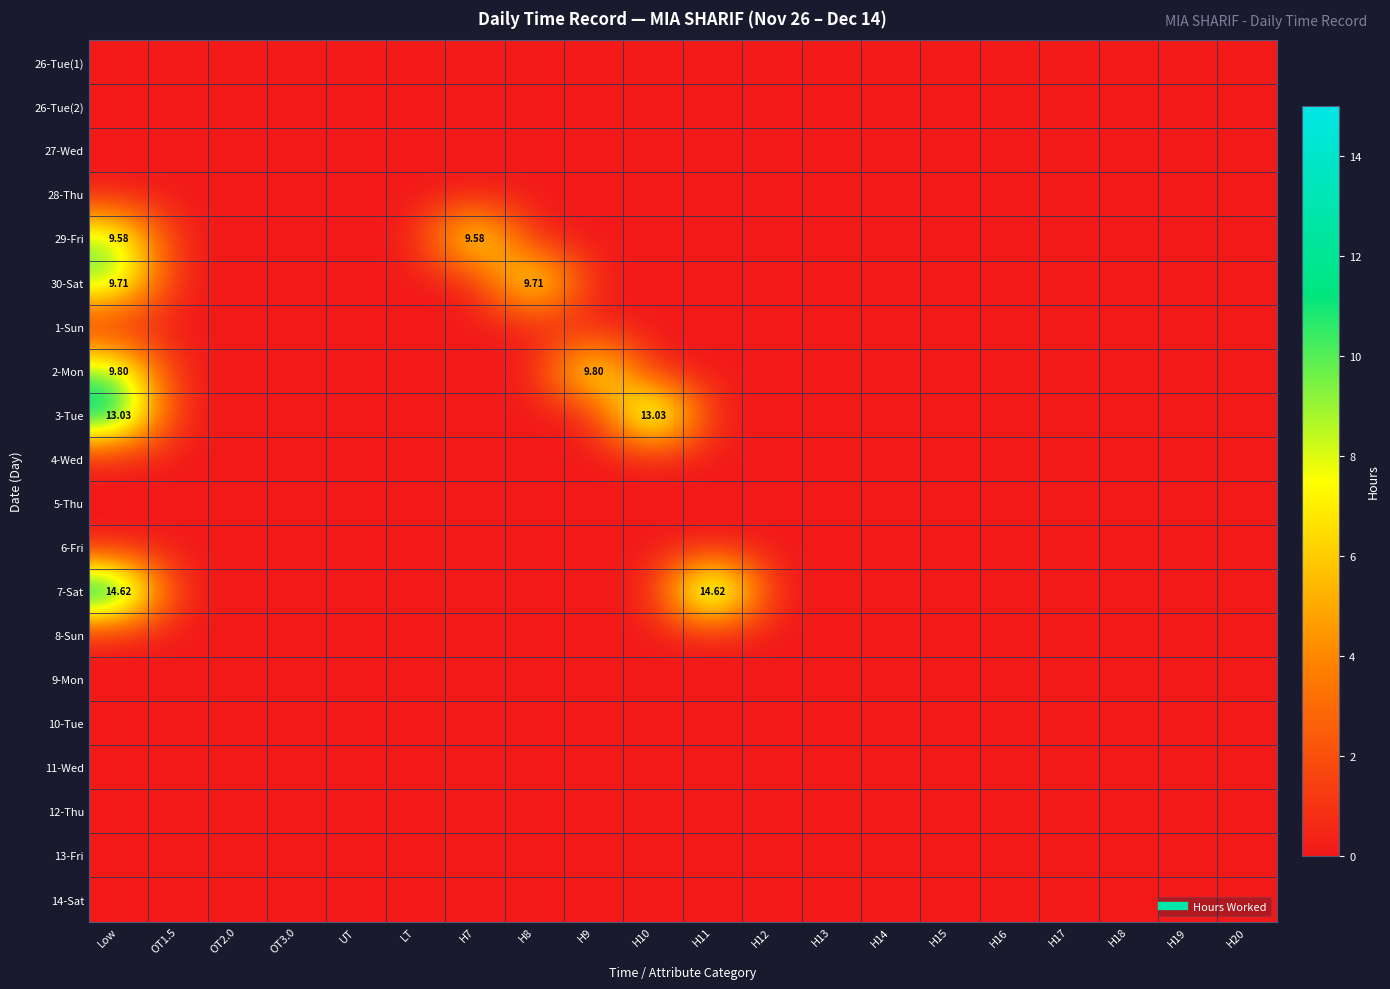

At H13, list the series in order from smallest to largest.

26-Tue(1), 26-Tue(2), 27-Wed, 28-Thu, 29-Fri, 30-Sat, 1-Sun, 2-Mon, 3-Tue, 4-Wed, 5-Thu, 6-Fri, 7-Sat, 8-Sun, 9-Mon, 10-Tue, 11-Wed, 12-Thu, 13-Fri, 14-Sat